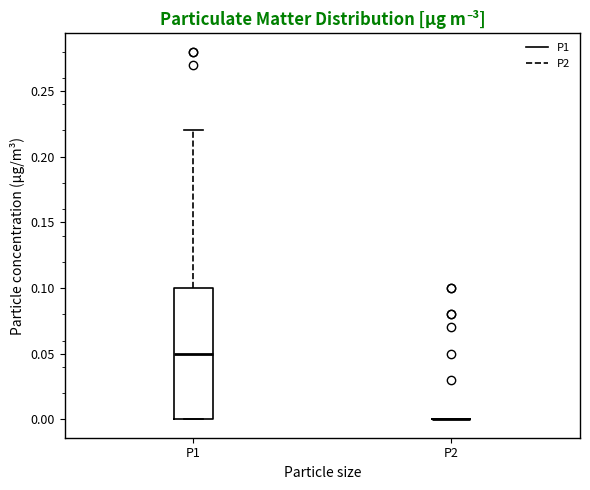

Where is the lower edge of the box for P1 on the y-axis? The values are not printed on the chart, so give them approximately, as read against the axis.

0.00